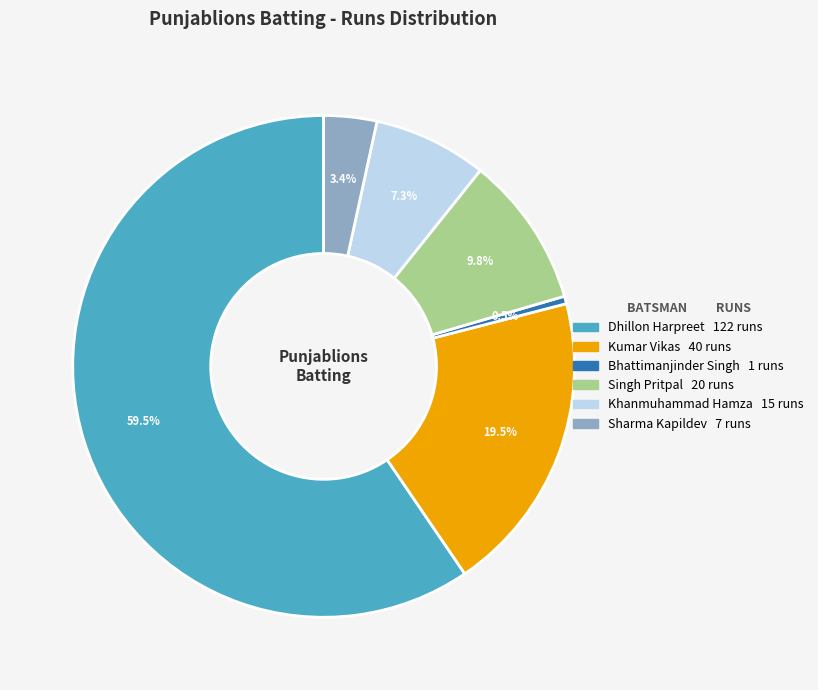

Is there any slice that represents more than half of the pie?

Yes